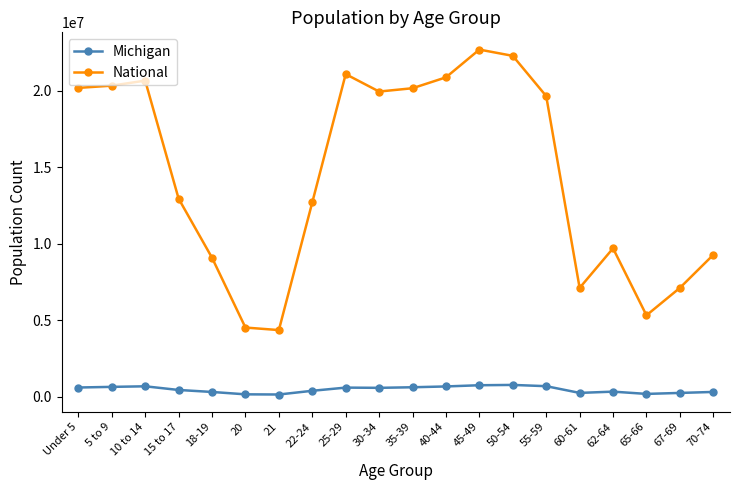

What is the difference between the National values at 21 and 22-24?

8358282